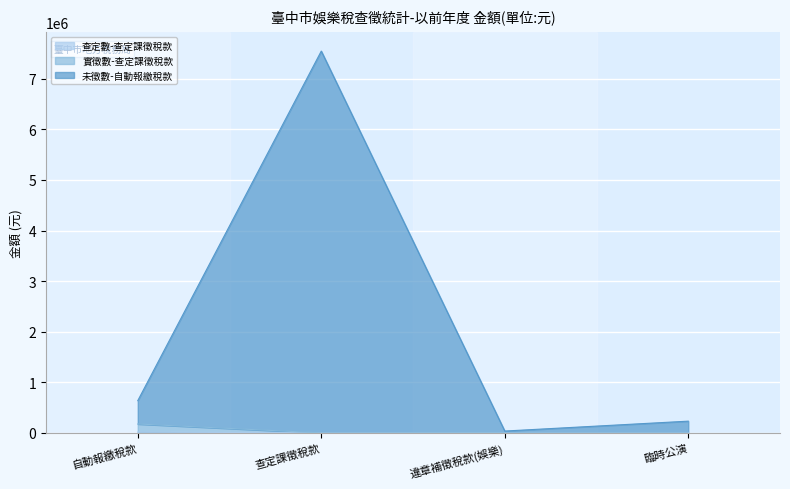

Which series has the widest spread of values?

未徵數-自動報繳稅款